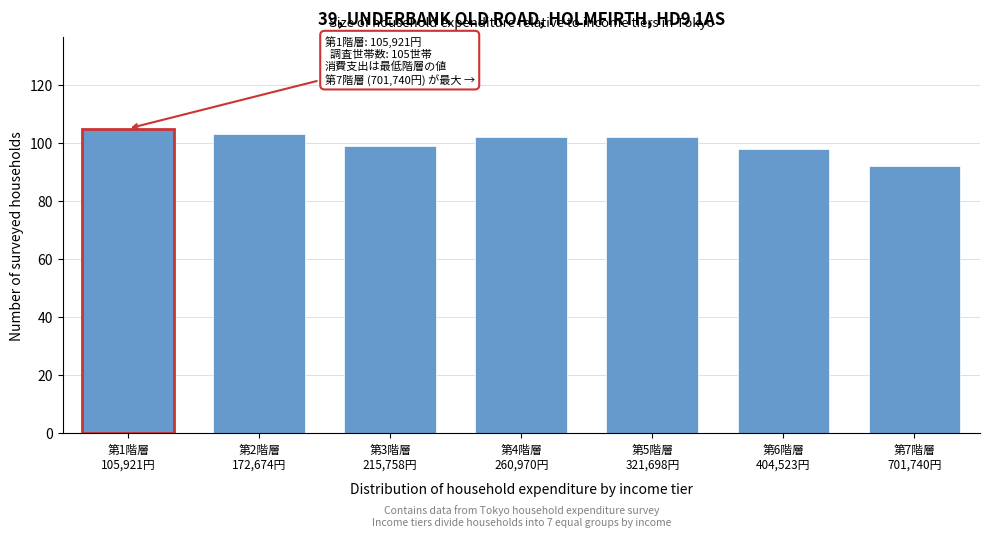

Reading left to right, extract all data points from this chart.

105	103	99	102	102	98	92